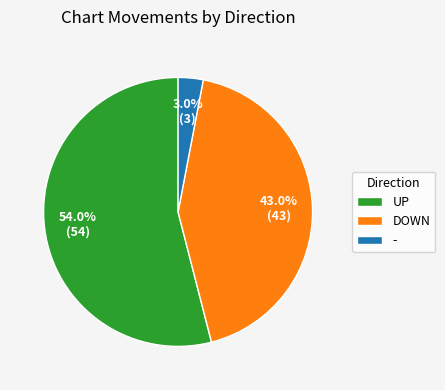

Is UP the majority of the pie?

Yes